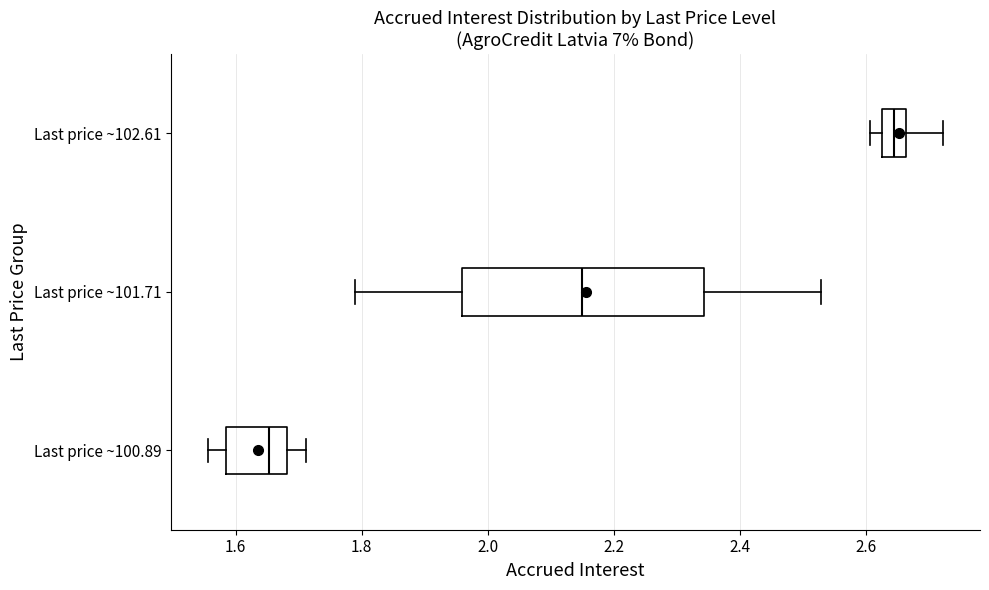

Reading bottom to top, transcribe this box plot: for each box, give where its median line is, the range the box spans, and where its two whiskers end, as read against the x-axis. The values are not printed on the chart, so give them approximately, as read against the axis.

Last price ~100.89: median 1.66, box 1.58 to 1.68, whiskers 1.56 to 1.72
Last price ~101.71: median 2.14, box 1.96 to 2.34, whiskers 1.78 to 2.52
Last price ~102.61: median 2.64, box 2.62 to 2.66, whiskers 2.60 to 2.72